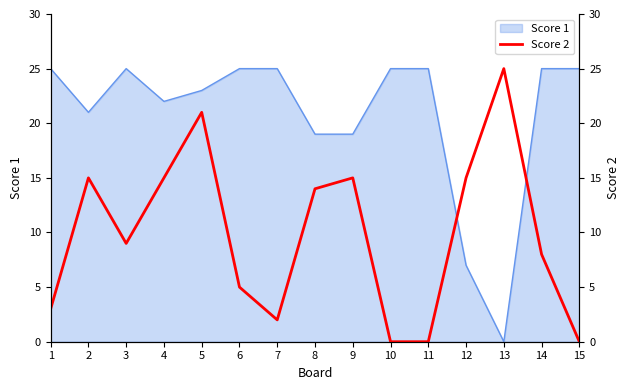

What is the greatest value displayed?

25